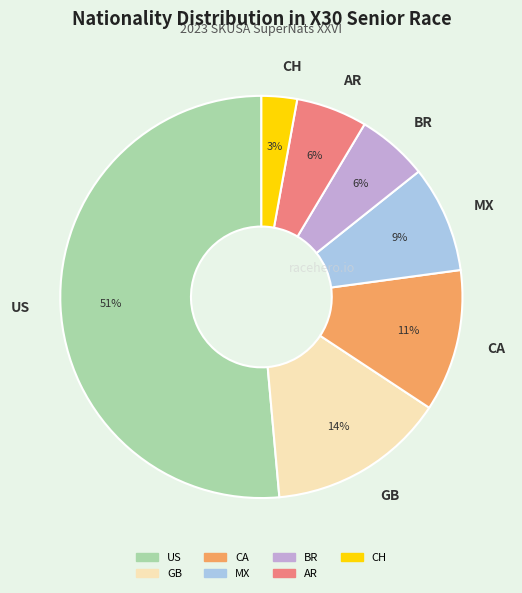

Combined, do GB and BR account for over 50%?

No